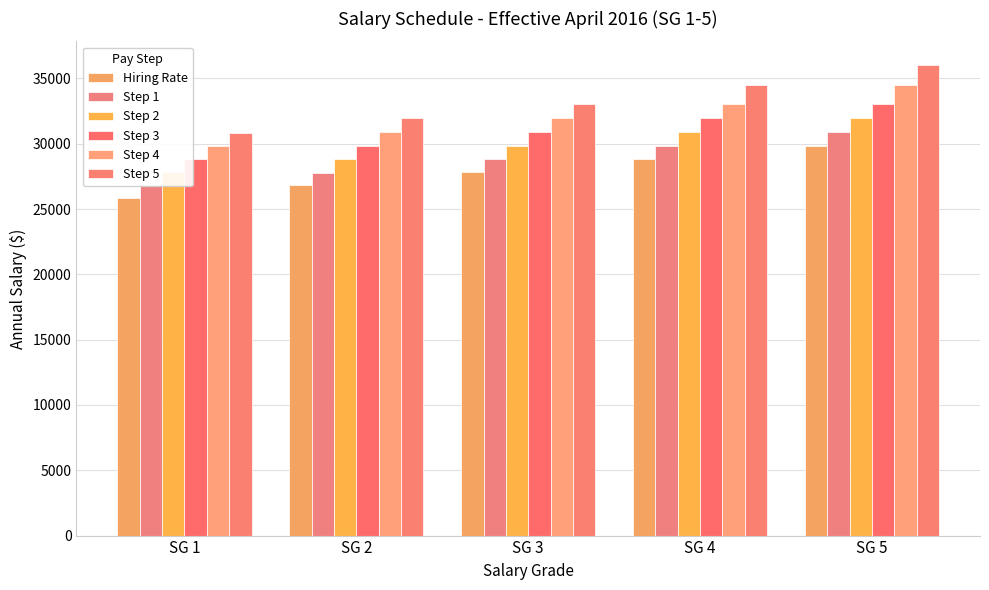

The value of Step 3 at SG 3 is 30915. True or false?

True